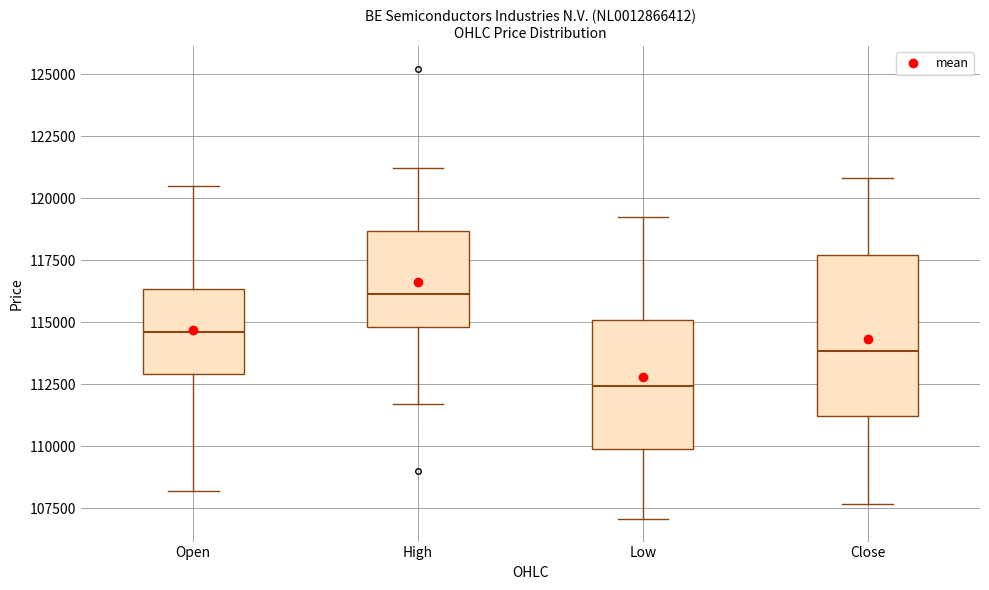

Which box has the lowest median line?

Low